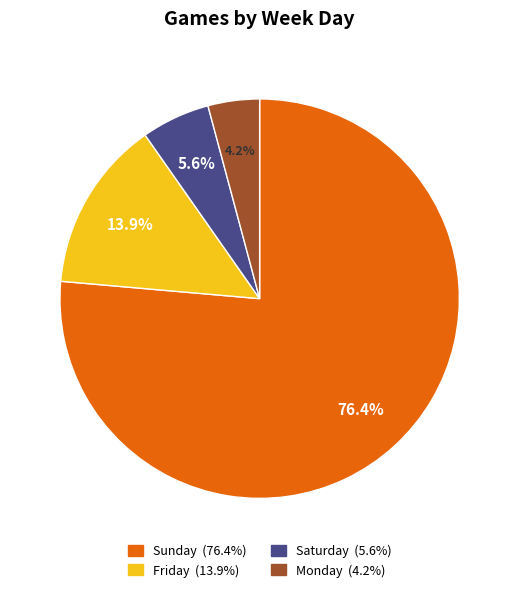

Does any single category account for the majority?

Yes